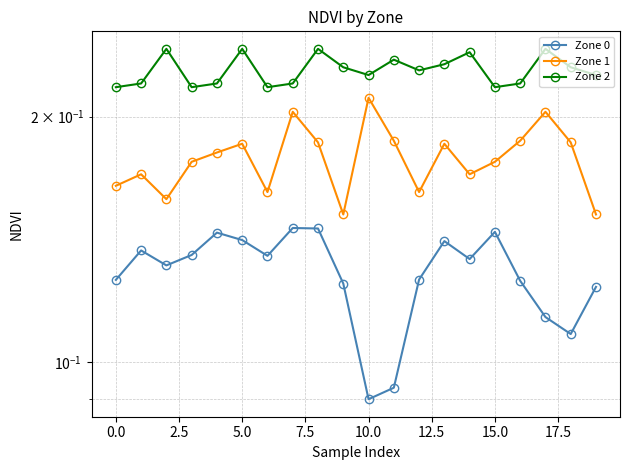

Which series has the widest spread of values?

Zone 1